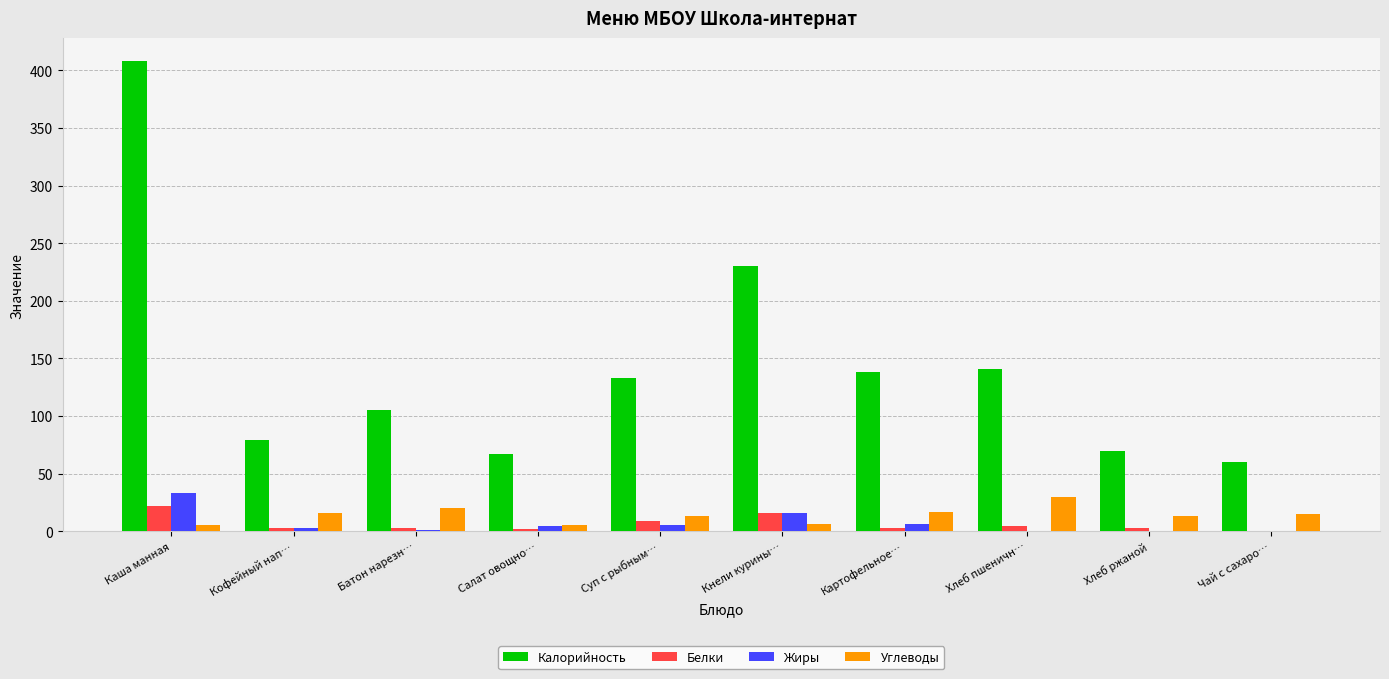

At which label does Углеводы reach its peak?

Хлеб пшеничн…